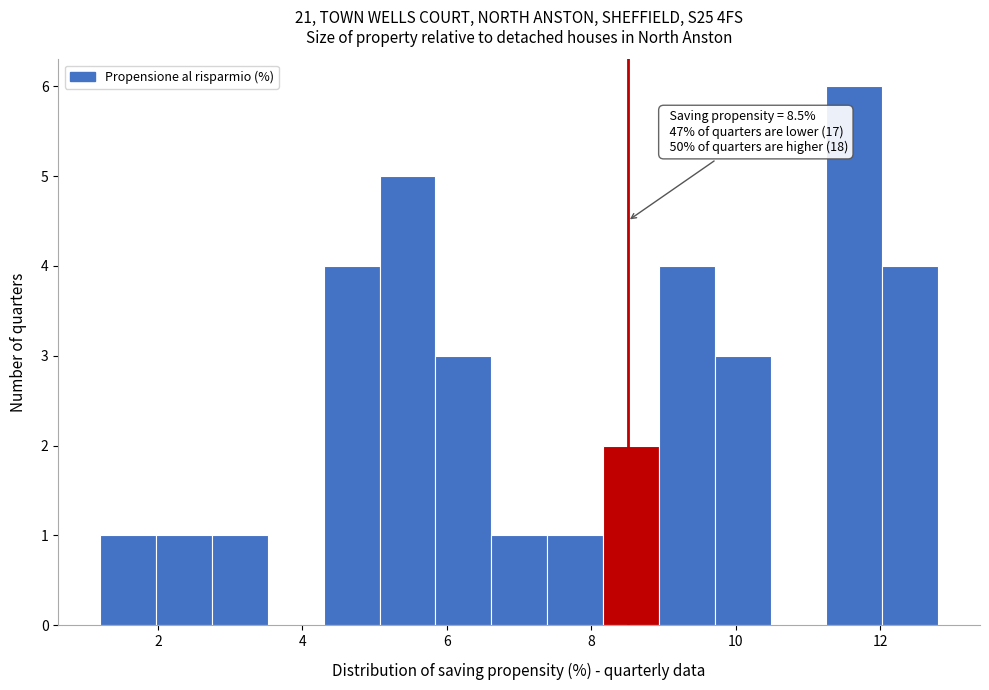

Around what value on the x-axis is the tallest bar? Give the approximate position of its centre, as read against the axis.

11.6